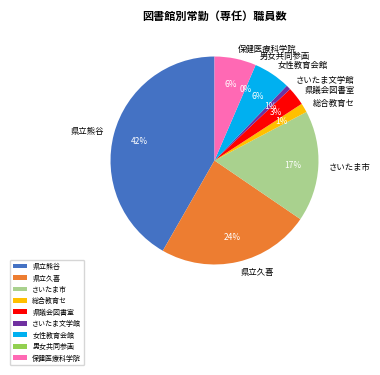

Rank the categories by value from lowest to highest.

男女共同参画, さいたま文学館, 総合教育セ, 県議会図書室, 女性教育会館, 保健医療科学院, さいたま市, 県立久喜, 県立熊谷